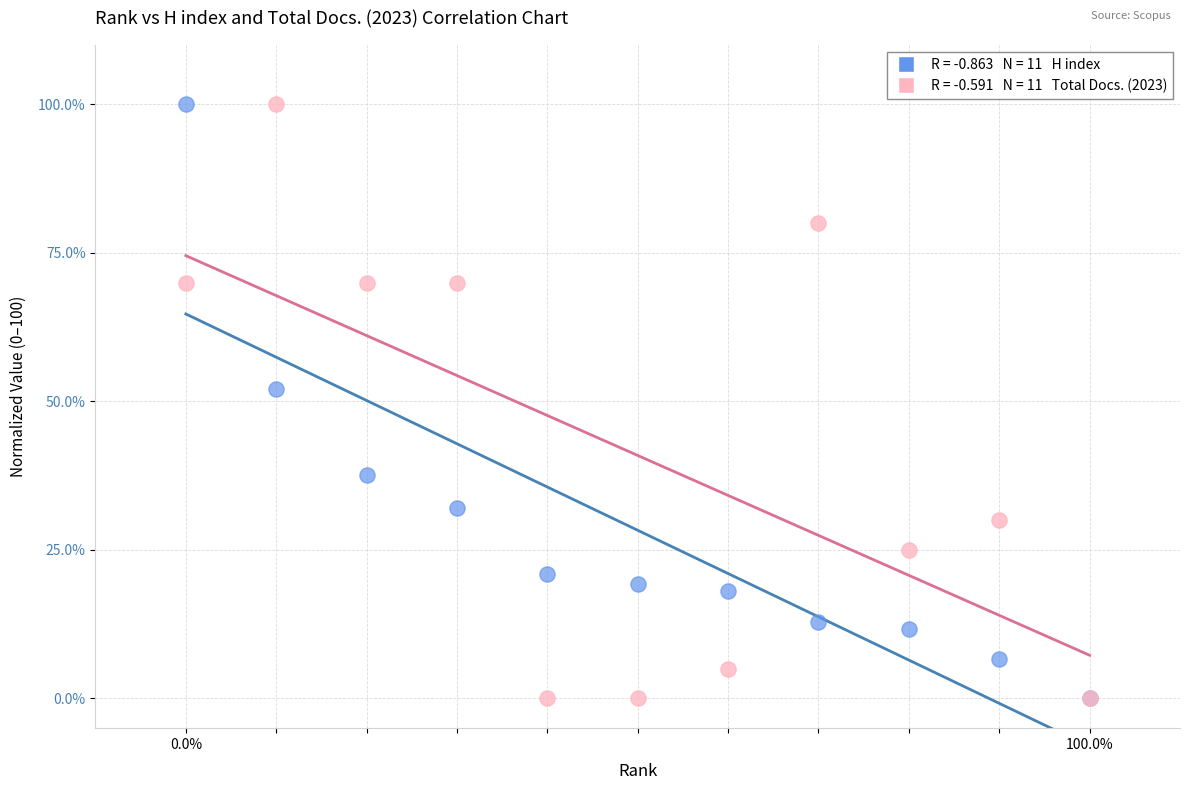

Across all series, what Y value is closest to 50?

52.1